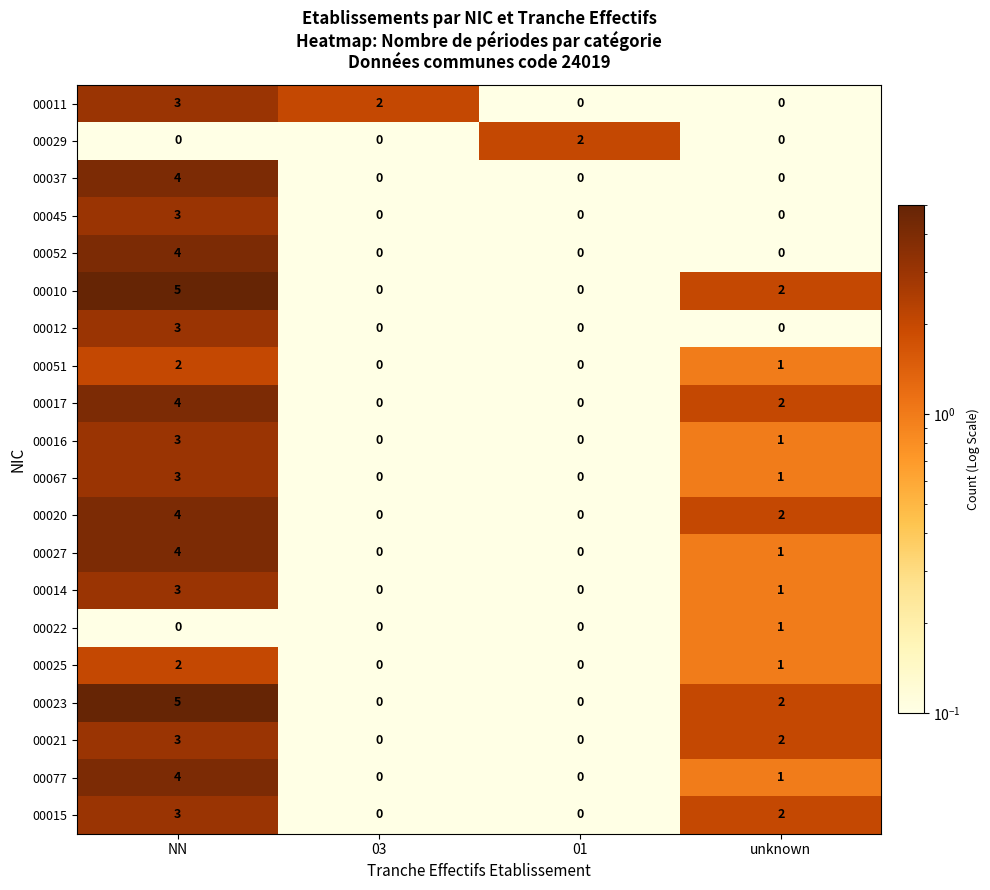

What is the highest value of the 00027 series?

4